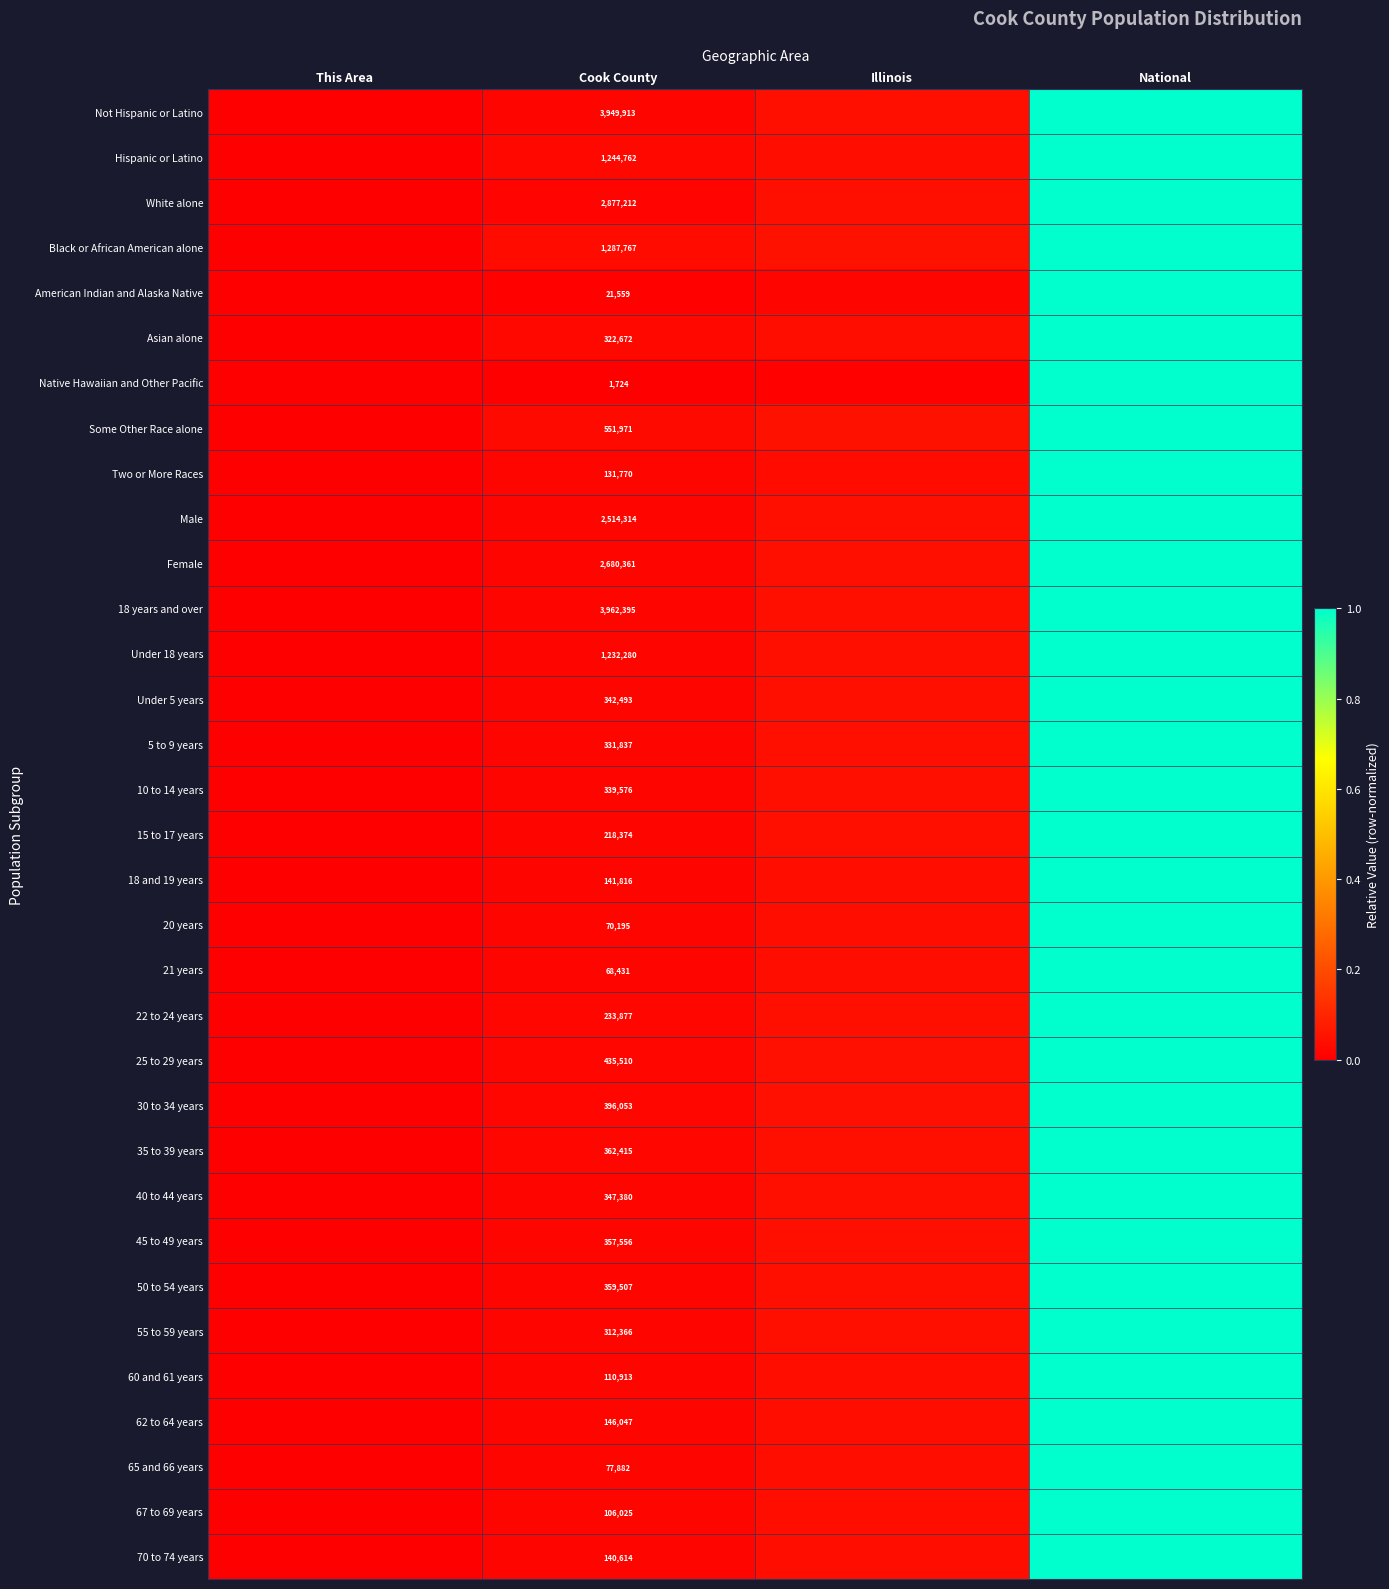

Is it true that 15 to 17 years equals 1.0 at National?

True